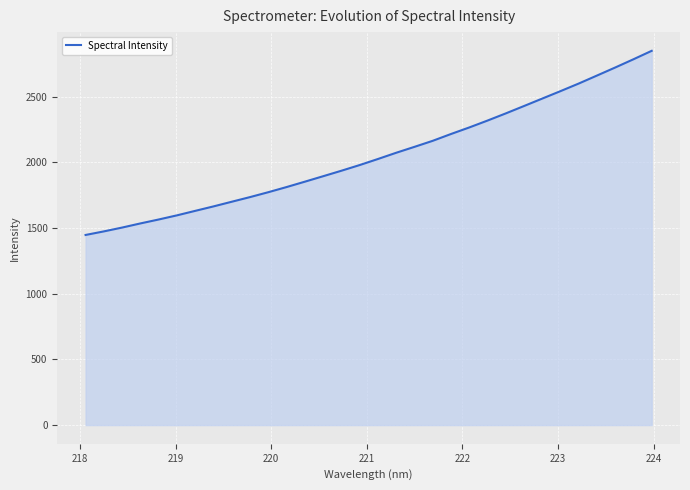

How many lines are shown in the chart?

1